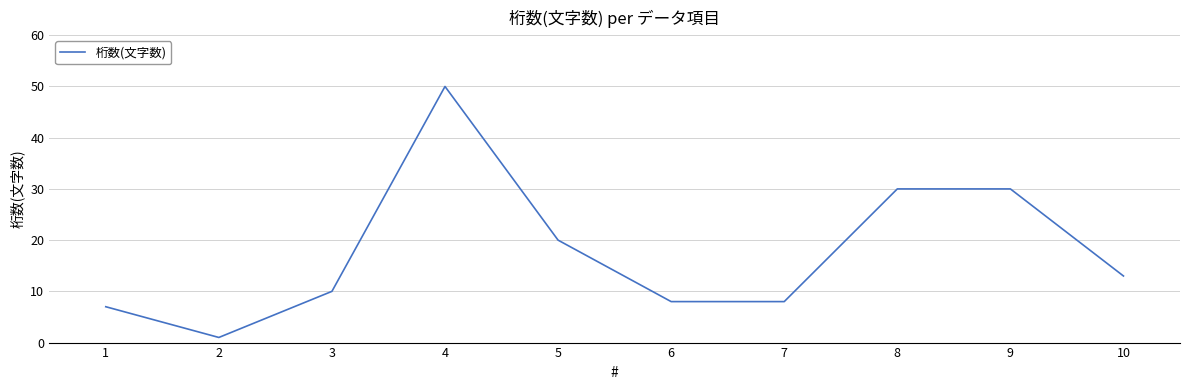

What is the ratio of the value at 4 to the value at 7?

6.2